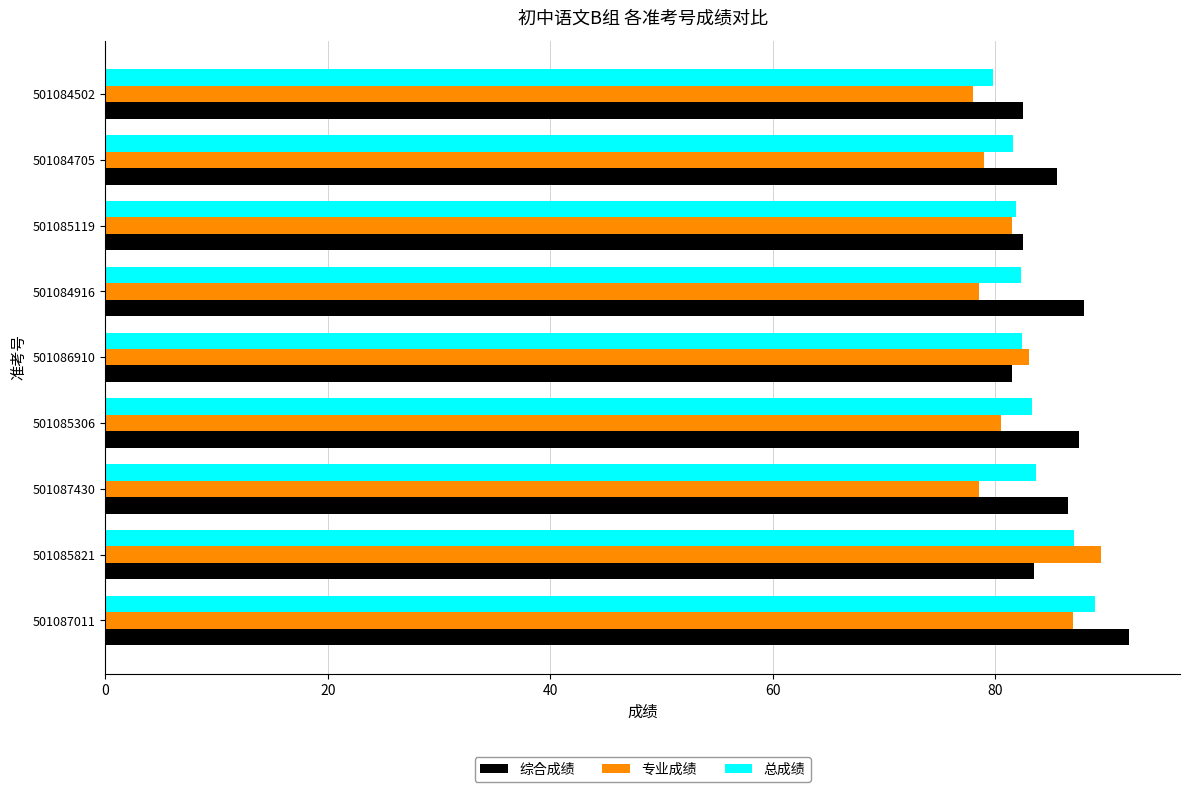

What is the total value across all series at 501085306?

251.3